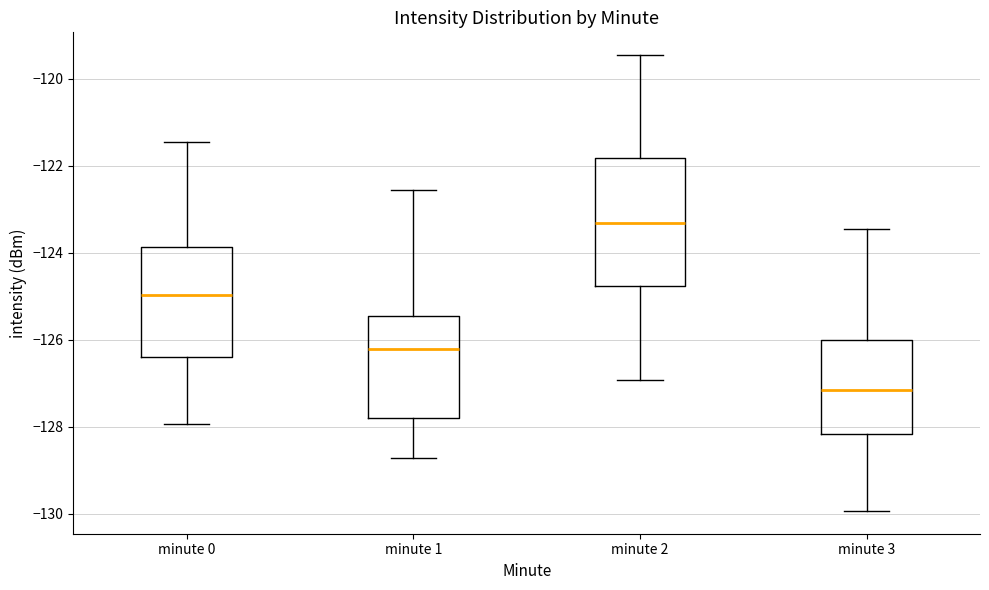

Reading left to right, read every box against the y-axis: the position of its median line, the range the box covers, and the ends of its whiskers. The values are not printed on the chart, so give them approximately, as read against the axis.

minute 0: median -125.0, box -126.4 to -123.8, whiskers -128.0 to -121.4
minute 1: median -126.2, box -127.8 to -125.4, whiskers -128.8 to -122.6
minute 2: median -123.4, box -124.8 to -121.8, whiskers -127.0 to -119.4
minute 3: median -127.2, box -128.2 to -126.0, whiskers -130.0 to -123.4